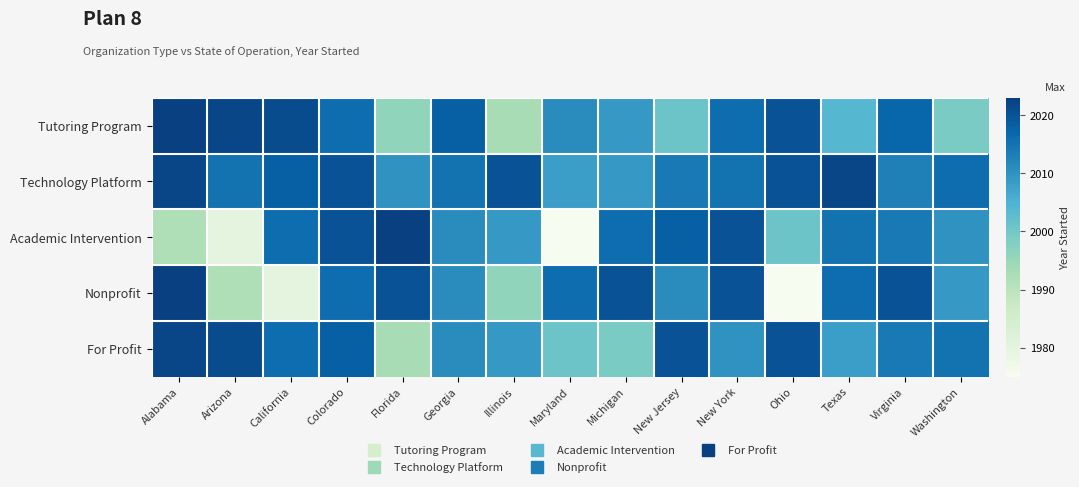

What is the total value across all series at Georgia?

10066